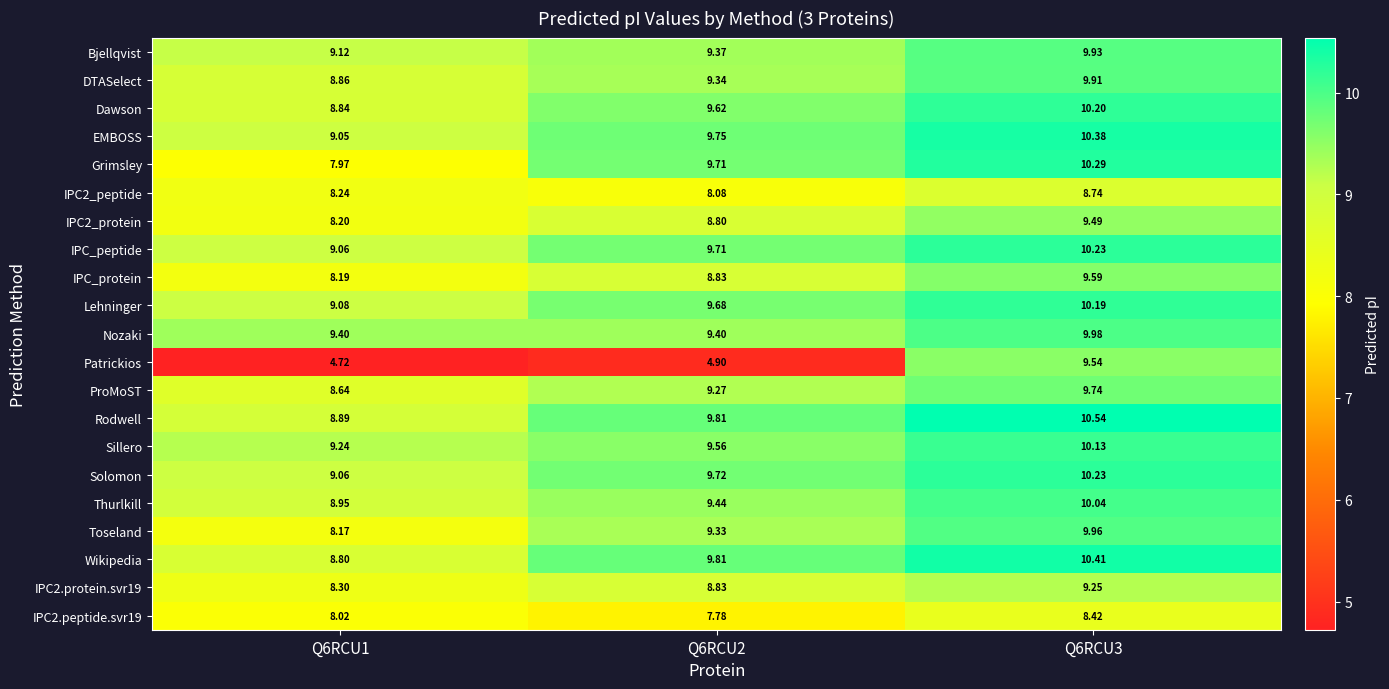

How many distinct data groups are displayed?

21